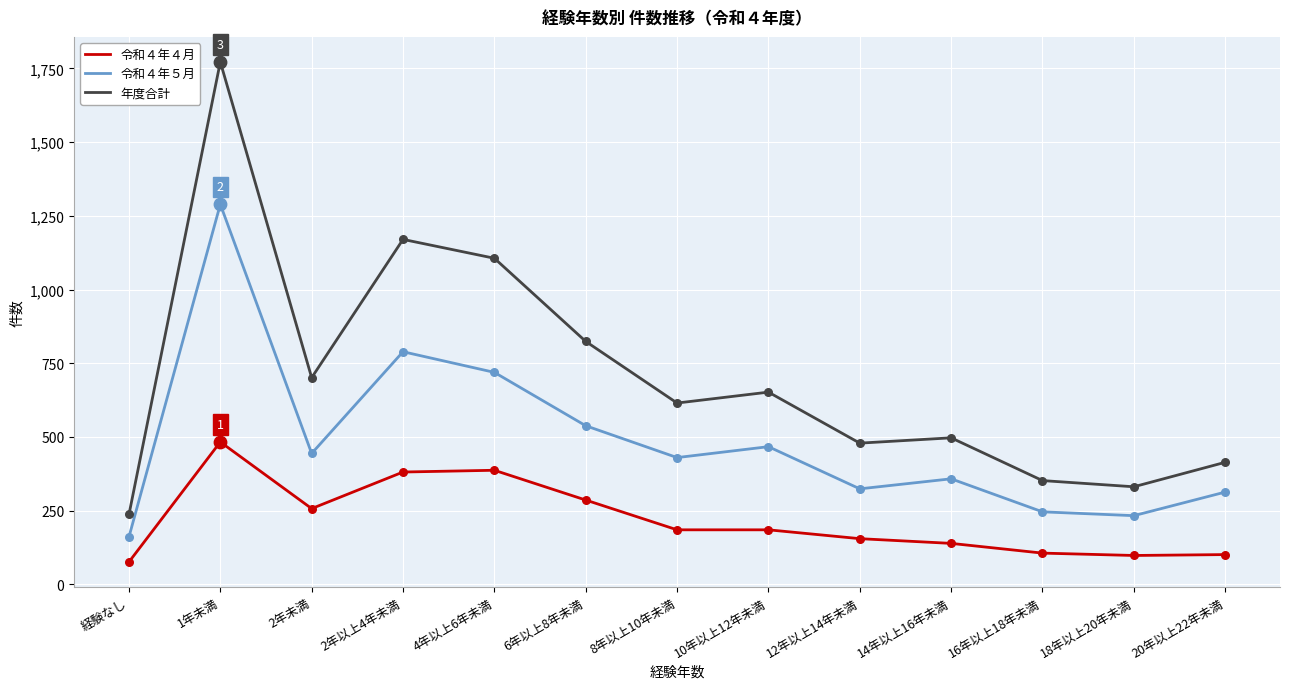

What is the difference between the highest and lowest values at 20年以上22年未満?

313